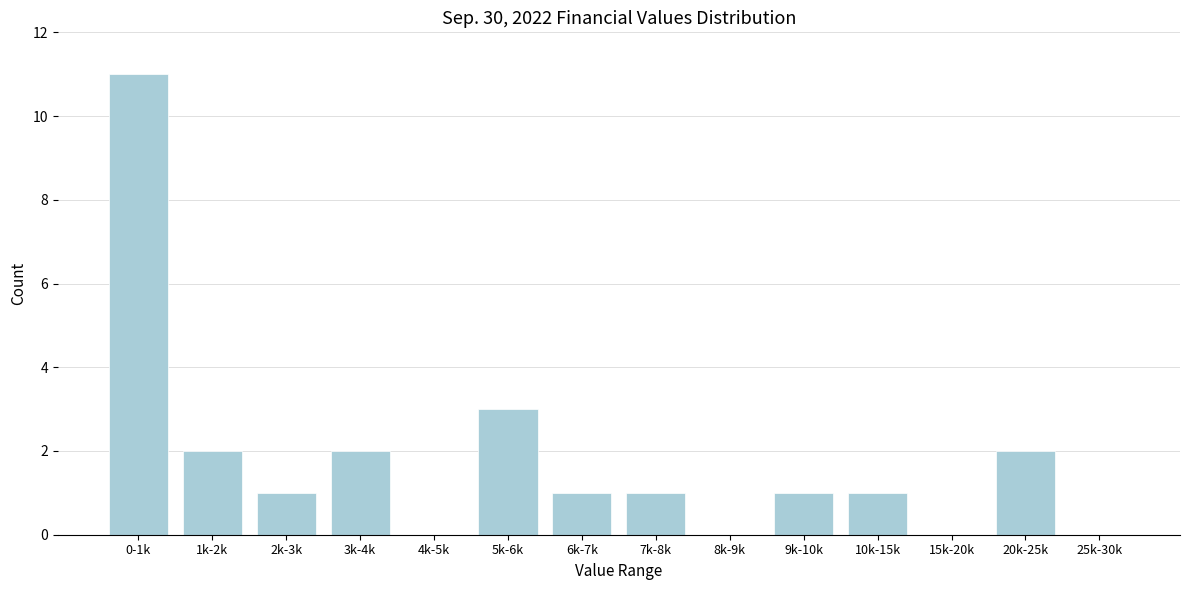

Reading left to right, what are all the values shown in this chart?

0-1k=11	1k-2k=2	2k-3k=1	3k-4k=2	4k-5k=0	5k-6k=3	6k-7k=1	7k-8k=1	8k-9k=0	9k-10k=1	10k-15k=1	15k-20k=0	20k-25k=2	25k-30k=0